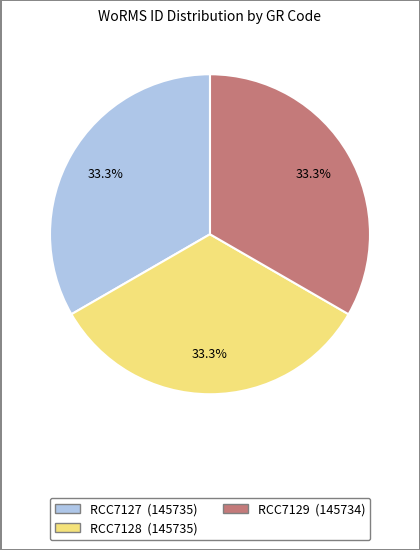

Does RCC7129 account for over 50% of the chart?

No